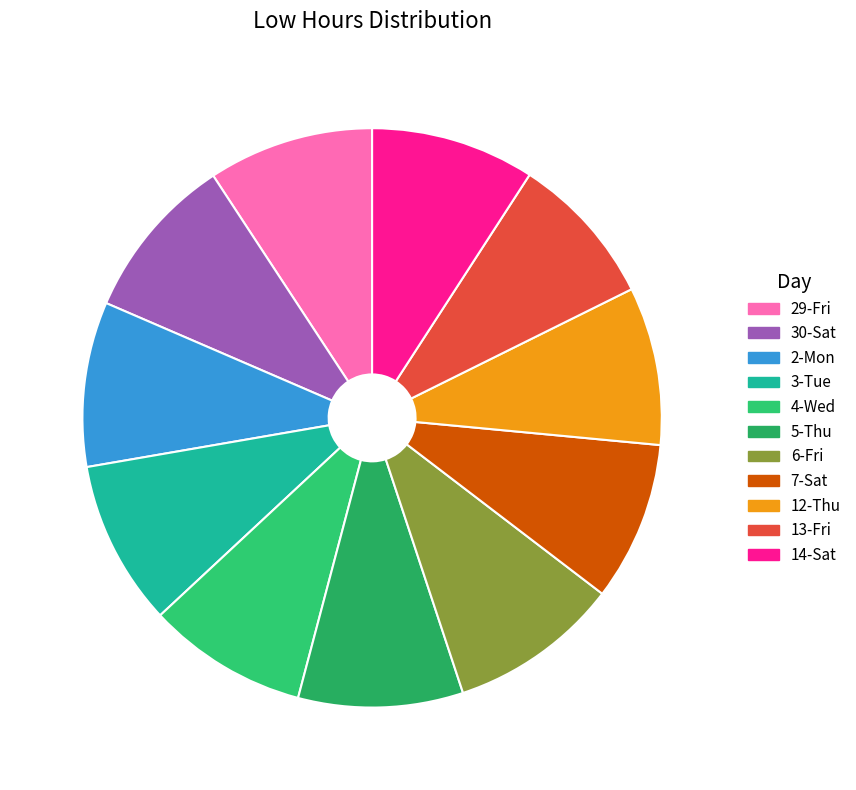

Which category has the smallest portion of the pie?

13-Fri